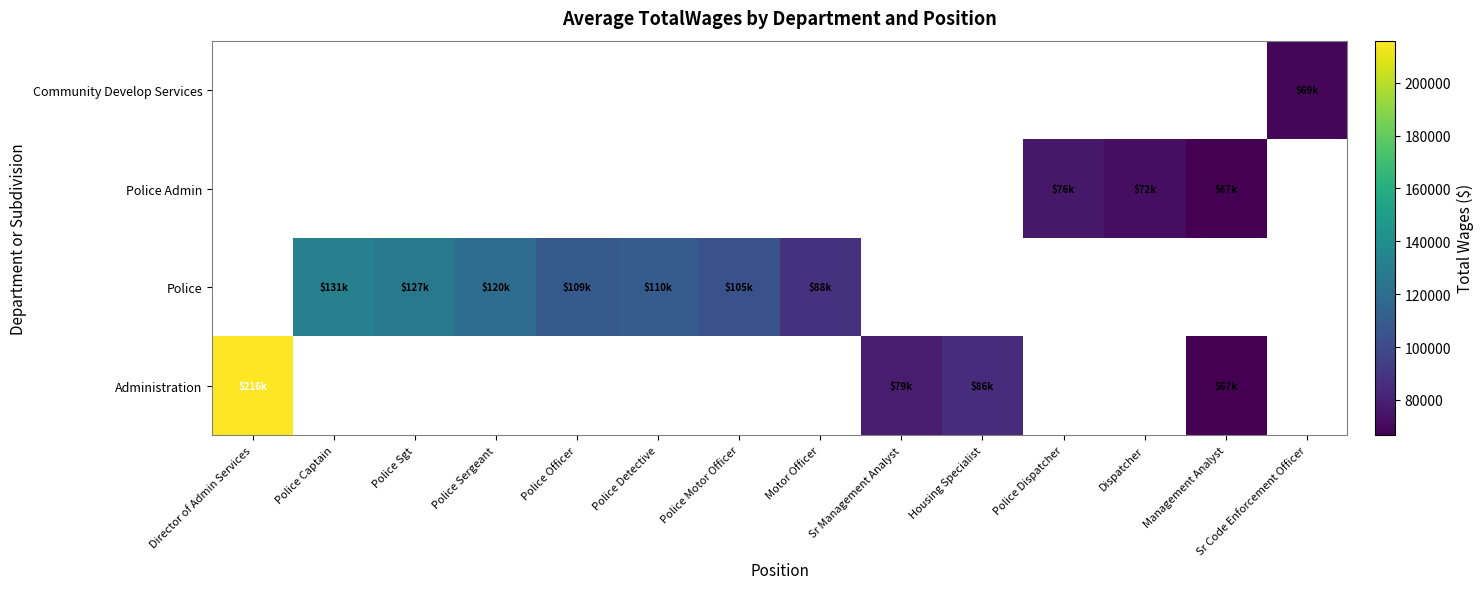

Which has a higher value, Police Officer or Police Captain?

Police Captain